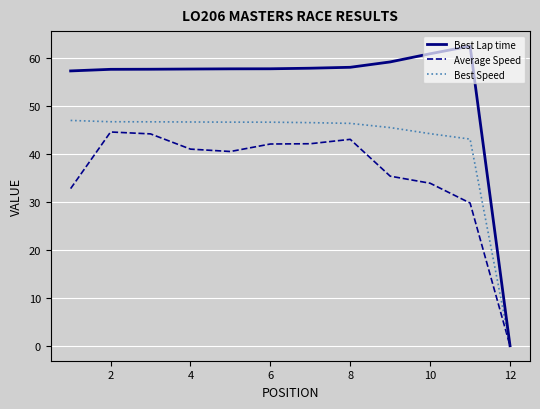

What is the average value of the Average Speed series?

35.8